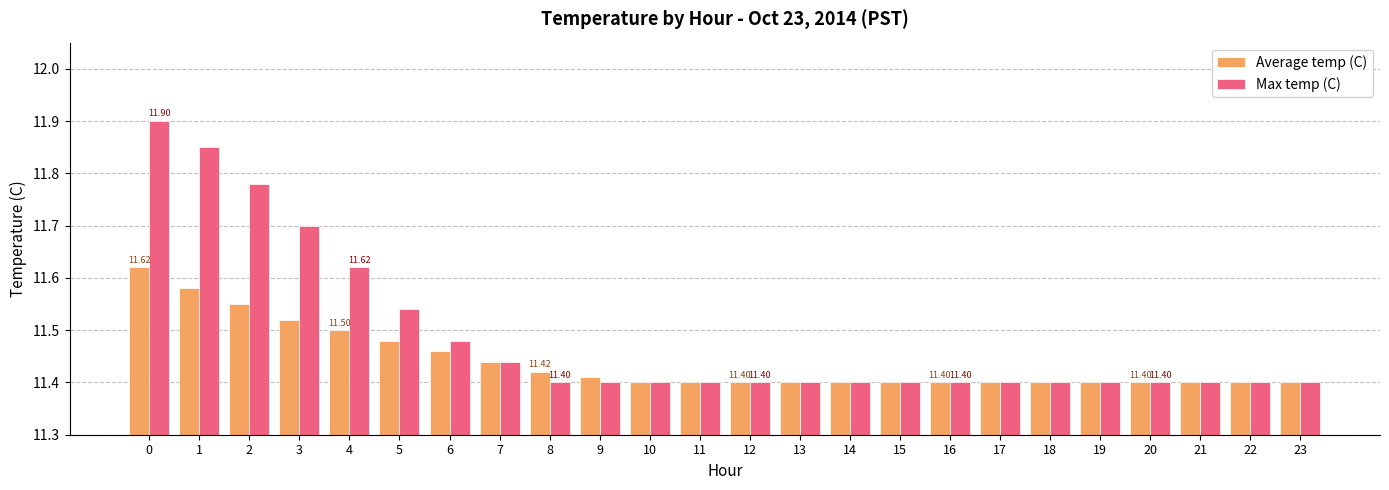

What is the sum of all Max temp (C) values?

275.7